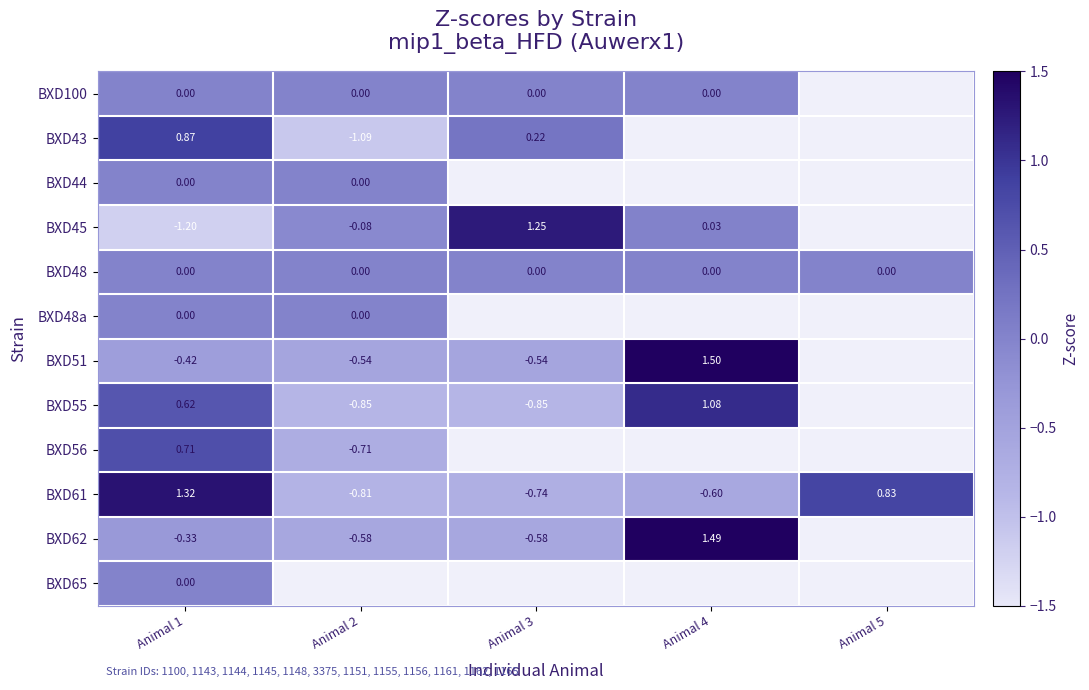

Is the value of BXD62 at Animal 1 greater than the value of BXD44 at Animal 2?

No